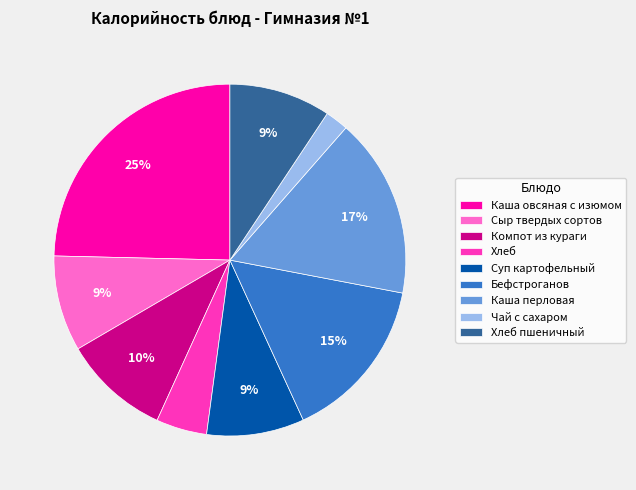

To the nearest percent, what is the average slice percentage?

11%